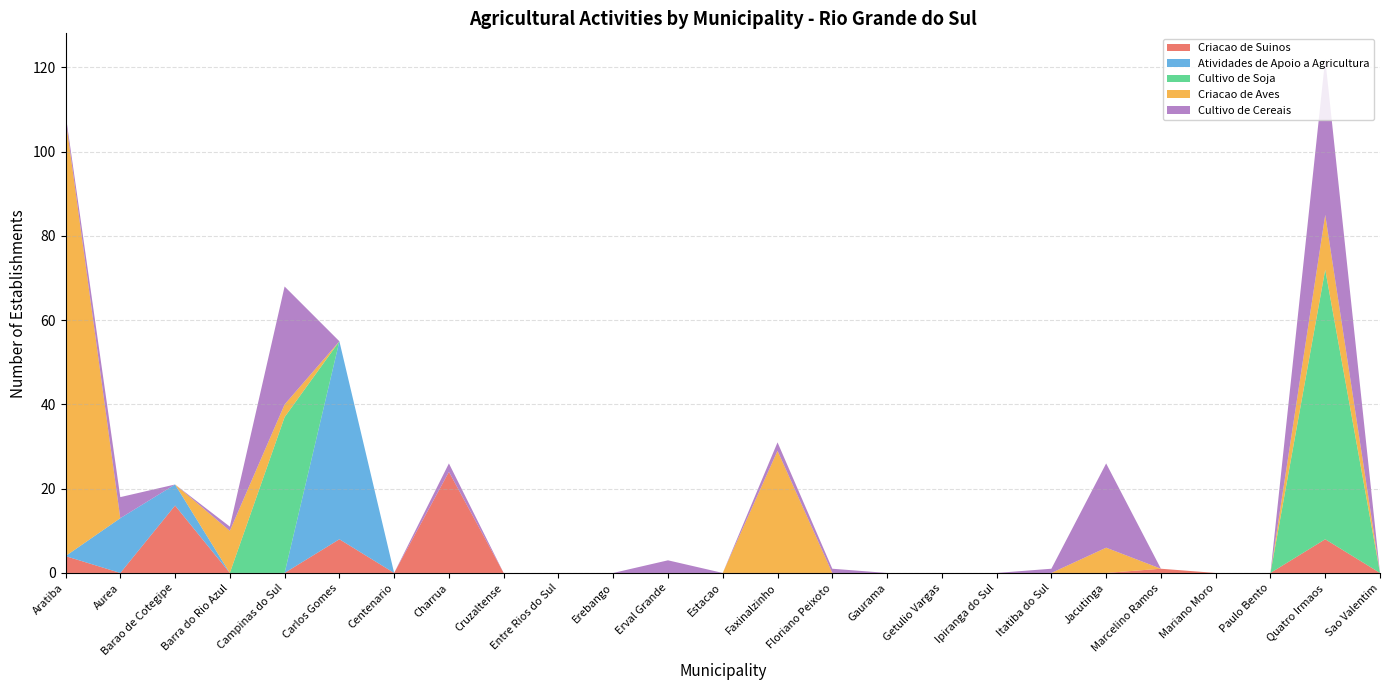

Reading left to right, extract all data points from this chart.

Criacao de Suinos: 4	0	16	0	0	8	0	24	0	0	0	0	0	0	0	0	0	0	0	0	1	0	0	8	0
Atividades de Apoio a Agricultura: 0	13	5	0	0	47	0	0	0	0	0	0	0	0	0	0	0	0	0	0	0	0	0	0	0
Cultivo de Soja: 0	0	0	0	37	0	0	0	0	0	0	0	0	0	0	0	0	0	0	0	0	0	0	64	0
Criacao de Aves: 104	0	0	10	3	0	0	0	0	0	0	0	0	29	0	0	0	0	0	6	0	0	0	13	0
Cultivo de Cereais: 1	5	0	1	28	0	0	2	0	0	0	3	0	2	1	0	0	0	1	20	0	0	0	37	0